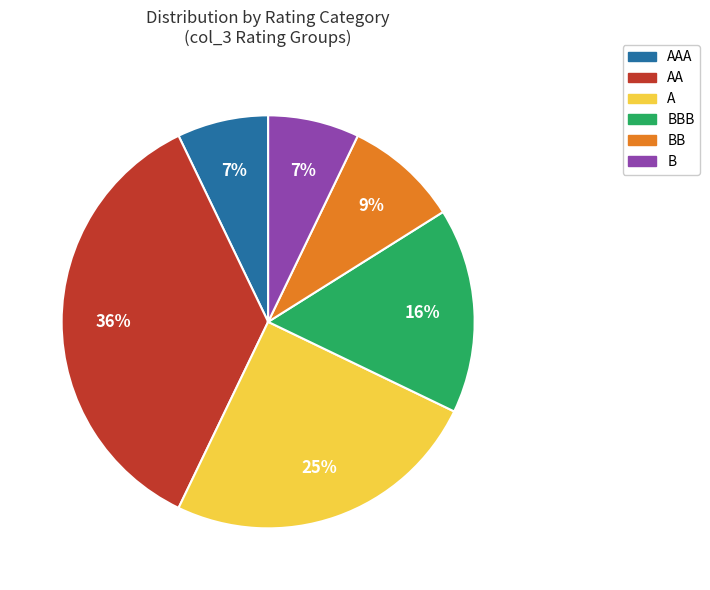

The A slice represents 6% of the pie. True or false?

False